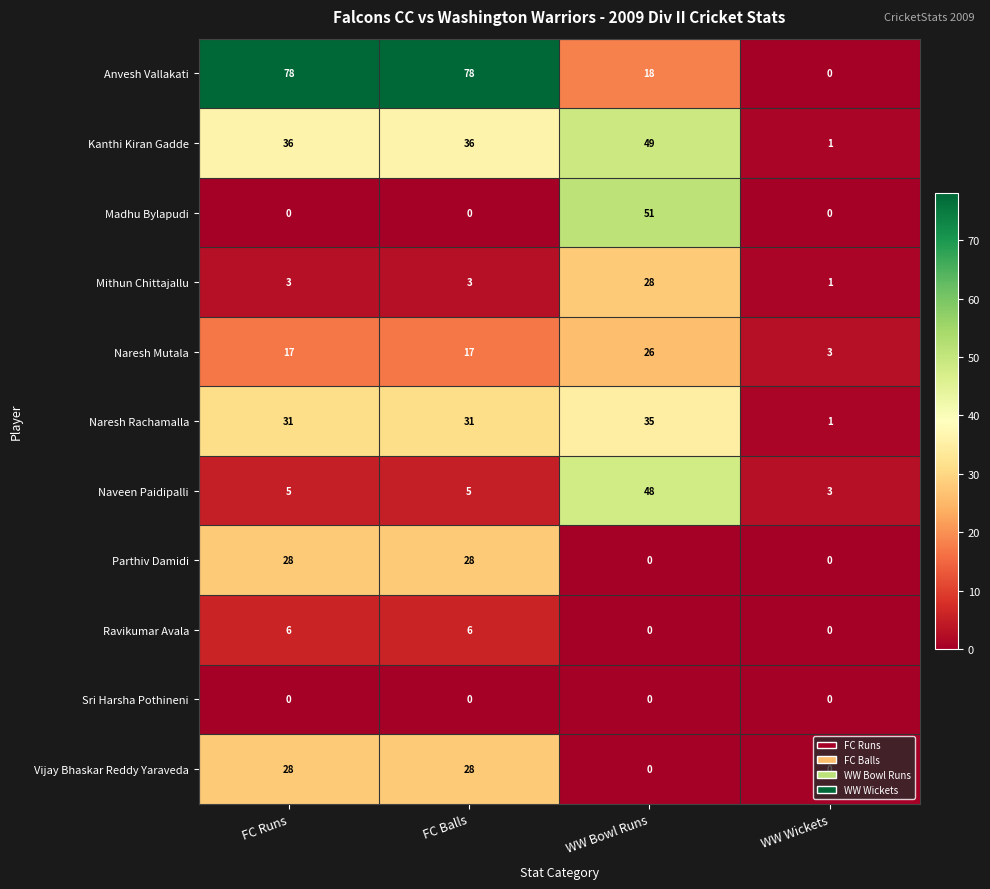

Which series has the largest range (max minus min)?

Anvesh Vallakati